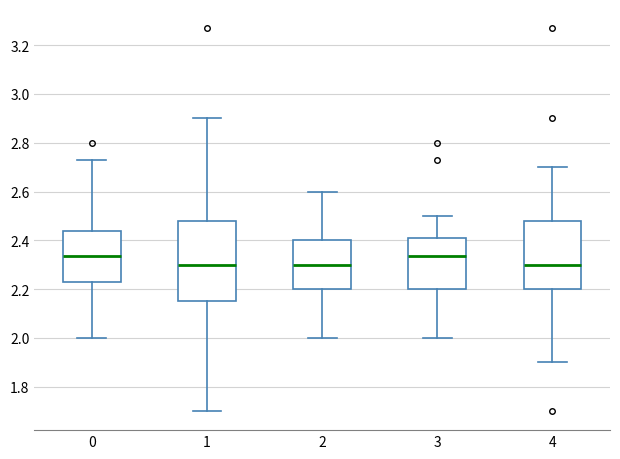

Reading left to right, read every box against the y-axis: the position of its median line, the range the box covers, and the ends of its whiskers. The values are not printed on the chart, so give them approximately, as read against the axis.

0: median 2.34, box 2.24 to 2.44, whiskers 2.00 to 2.74
1: median 2.30, box 2.16 to 2.48, whiskers 1.70 to 2.90
2: median 2.30, box 2.20 to 2.40, whiskers 2.00 to 2.60
3: median 2.34, box 2.20 to 2.40, whiskers 2.00 to 2.50
4: median 2.30, box 2.20 to 2.48, whiskers 1.90 to 2.70